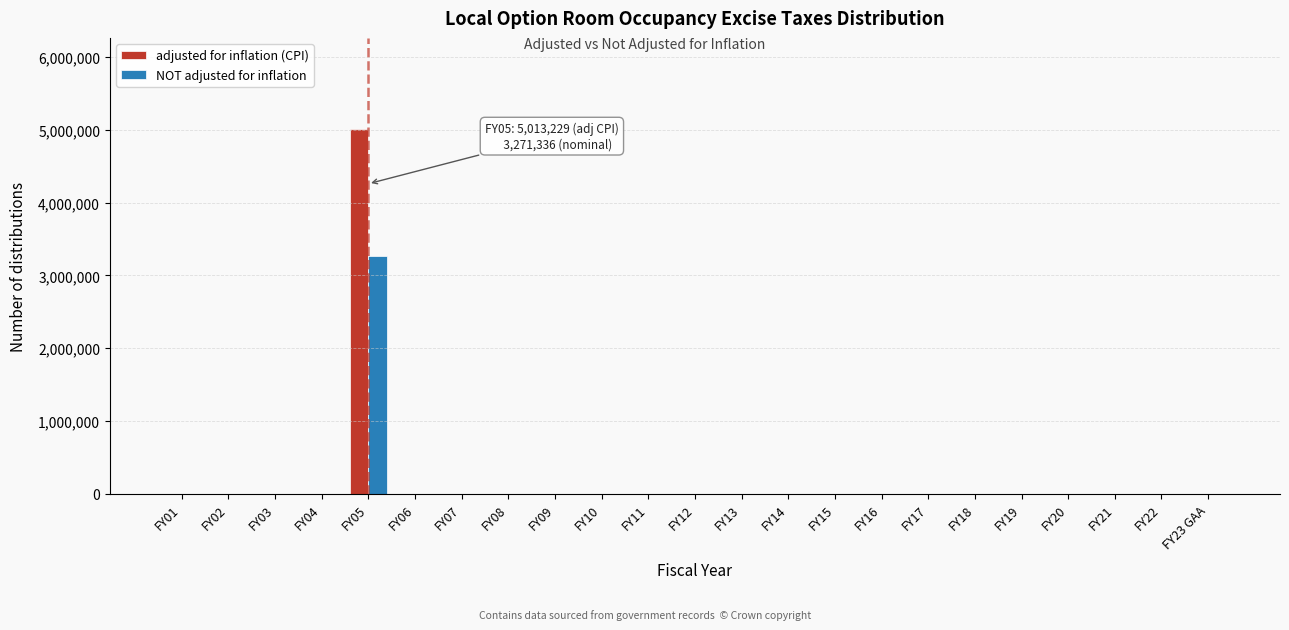

The value of adjusted for inflation (CPI) at FY17 is 0. True or false?

True